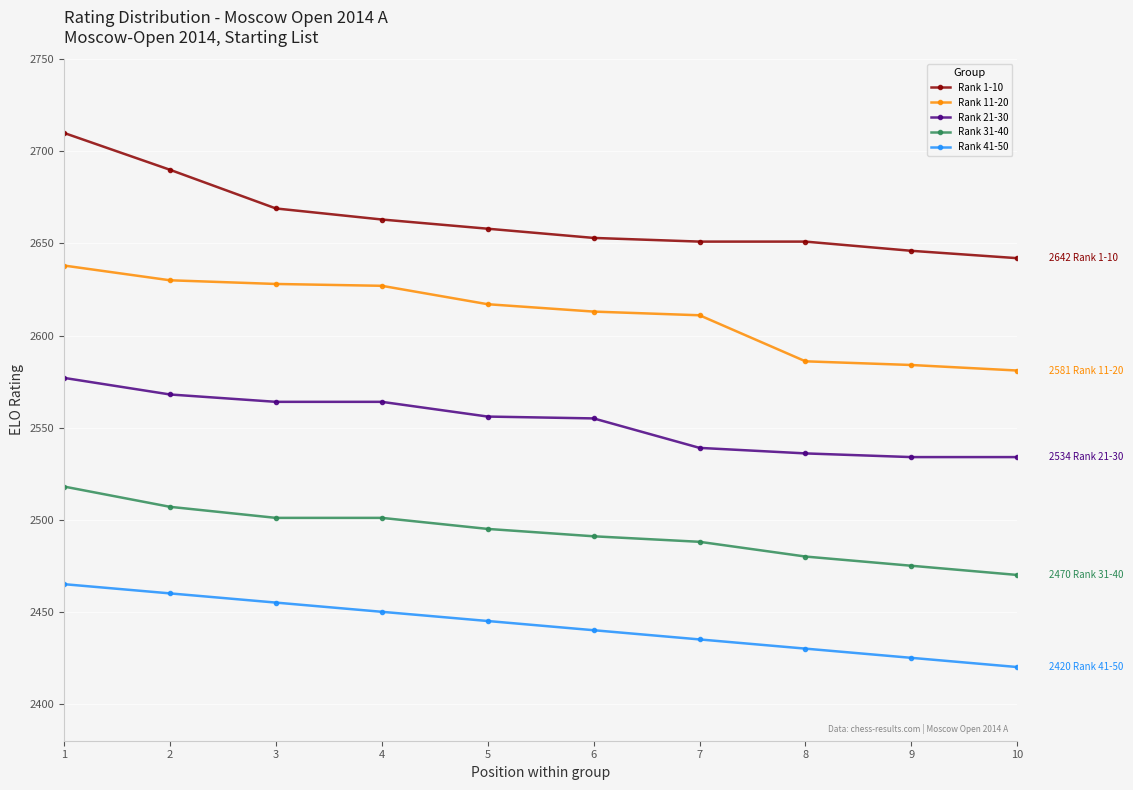

What is the average value of the Rank 31-40 series?

2493